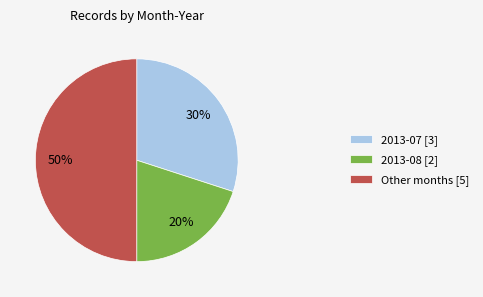

What percentage is the 2013-08 [2] slice, to the nearest percent?

20%